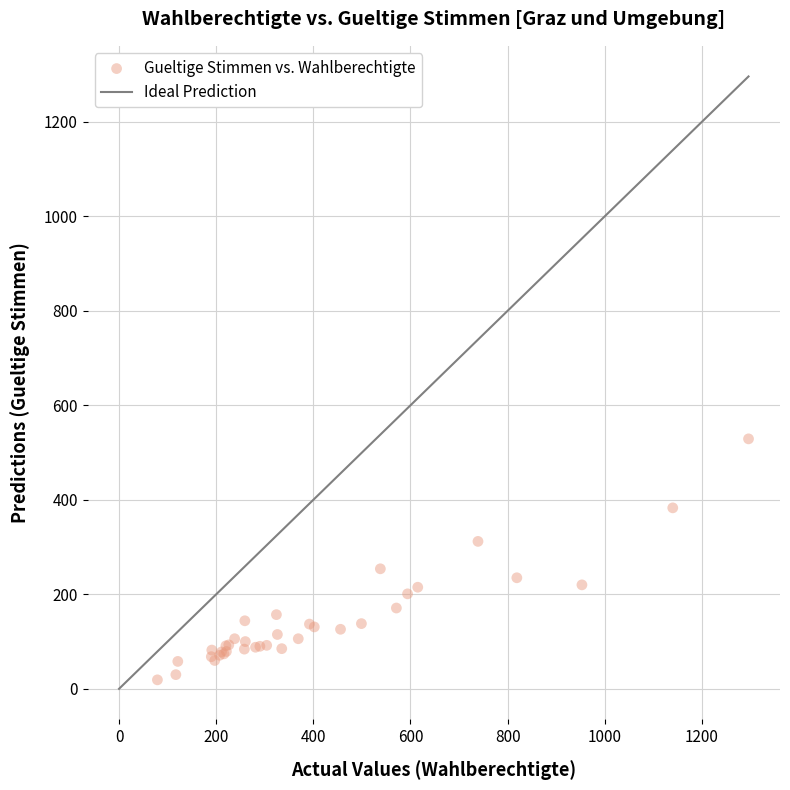

What Y value in the scatter plot is closest to 274?

254